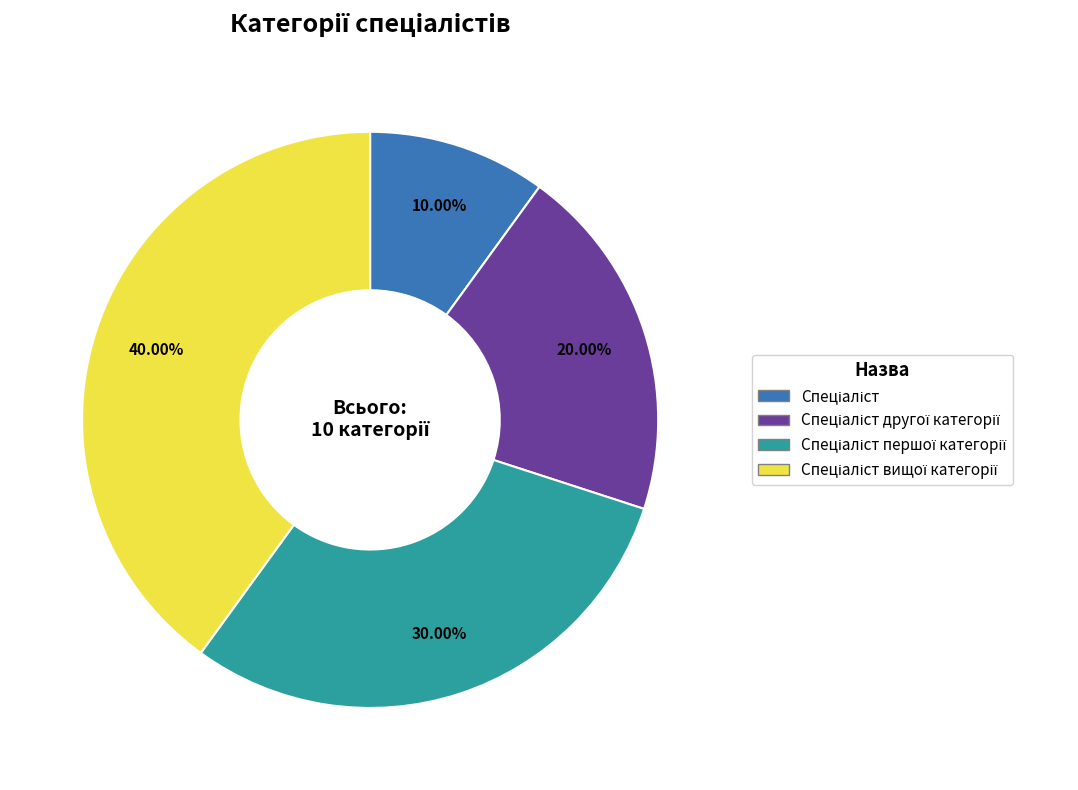

Is there any slice that represents more than half of the pie?

No